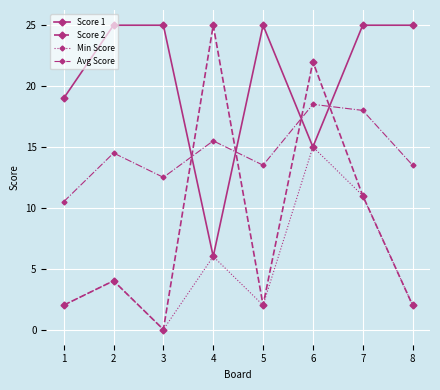

How many values in the Score 2 series are below 4?

4